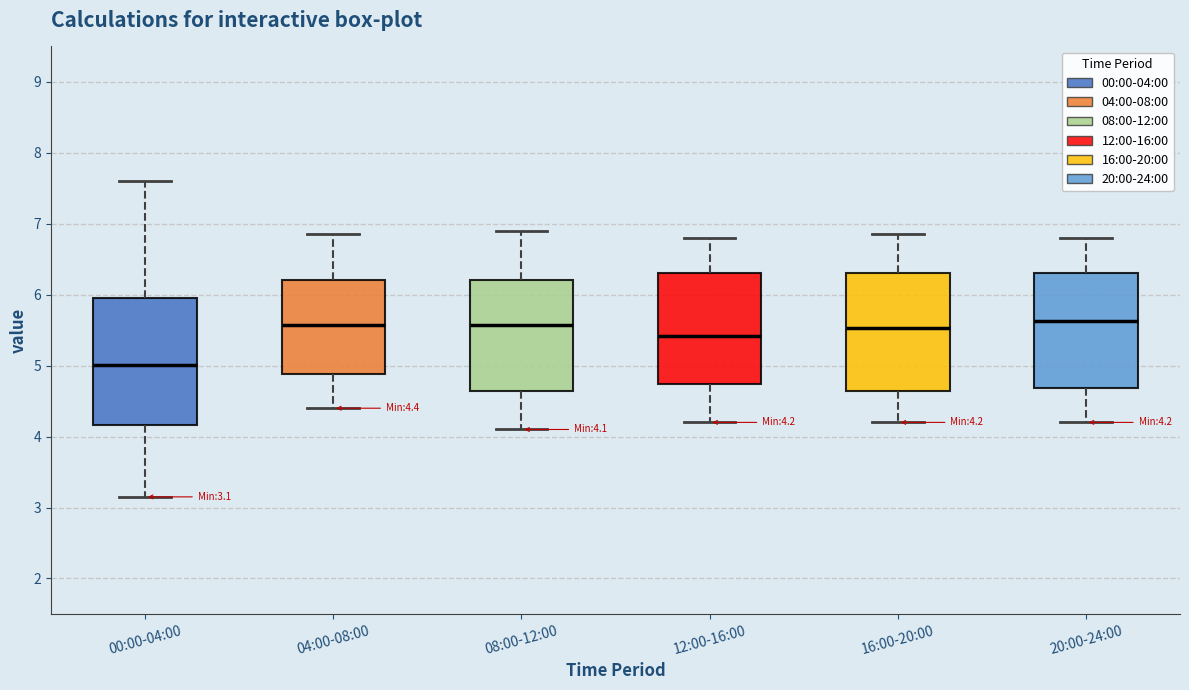

Which box has the lowest median line?

00:00-04:00